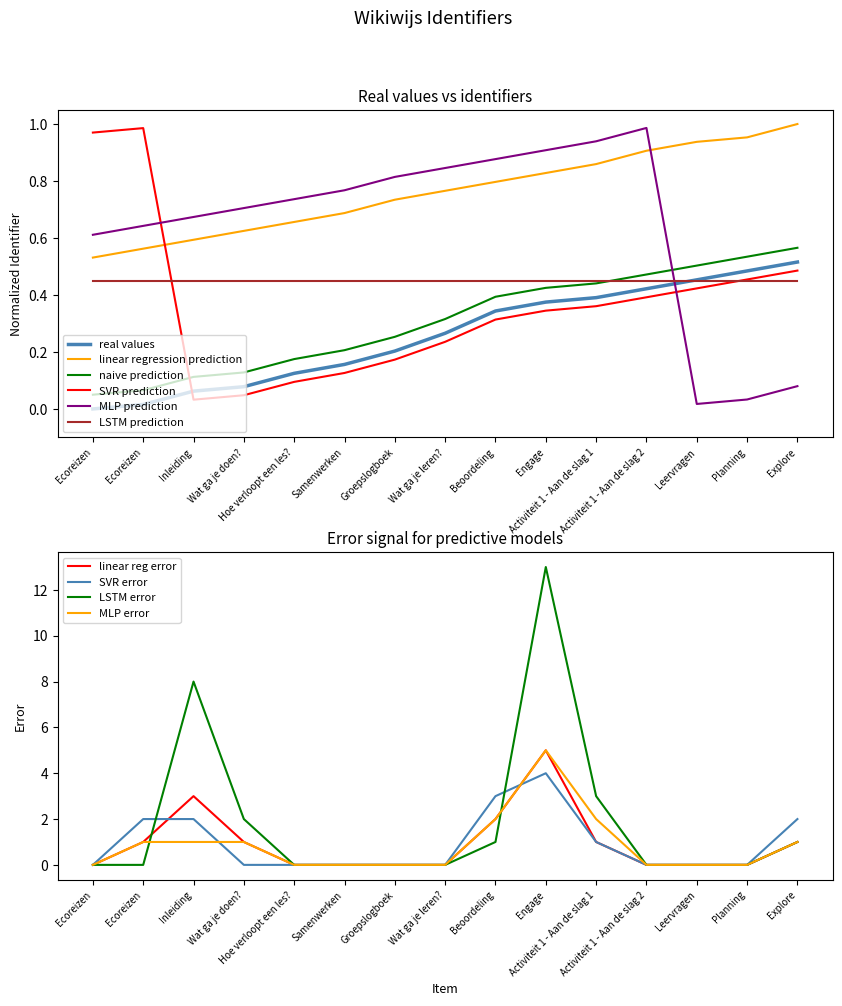

At how many categories does at least one series exceed 0?

15